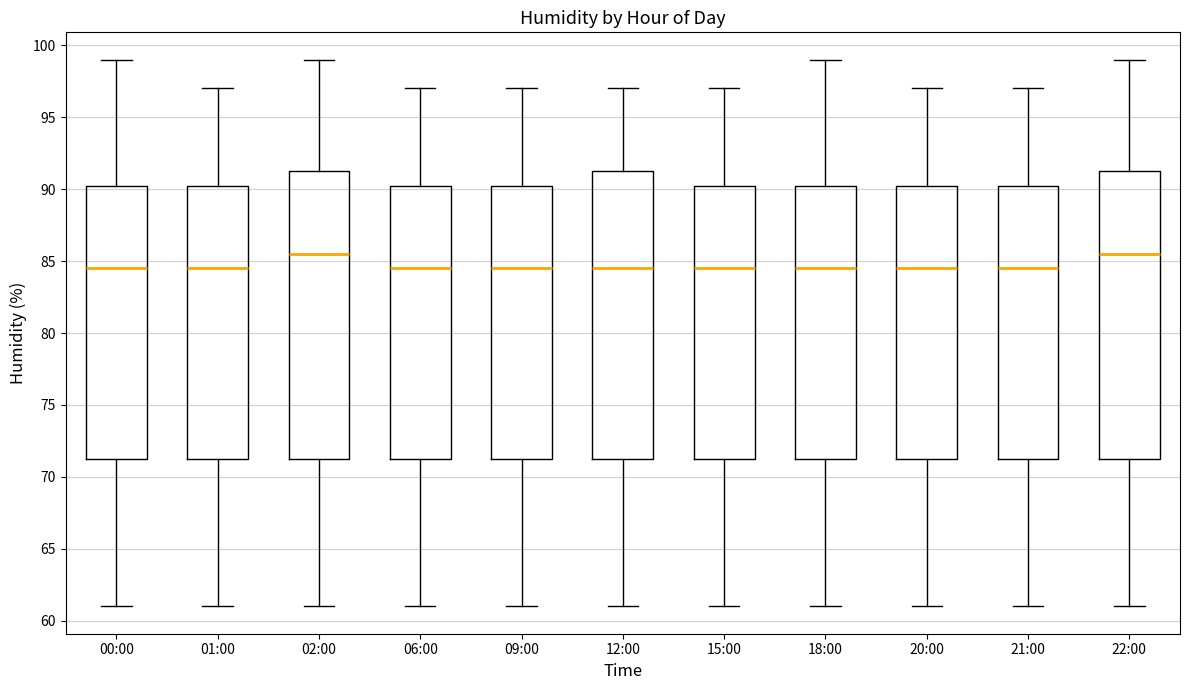

Reading left to right, transcribe this box plot: for each box, give where its median line is, the range the box spans, and where its two whiskers end, as read against the y-axis. The values are not printed on the chart, so give them approximately, as read against the axis.

00:00: median 84.5, box 71.5 to 90.5, whiskers 61.0 to 99.0
01:00: median 84.5, box 71.5 to 90.5, whiskers 61.0 to 97.0
02:00: median 85.5, box 71.5 to 91.5, whiskers 61.0 to 99.0
06:00: median 84.5, box 71.5 to 90.5, whiskers 61.0 to 97.0
09:00: median 84.5, box 71.5 to 90.5, whiskers 61.0 to 97.0
12:00: median 84.5, box 71.5 to 91.5, whiskers 61.0 to 97.0
15:00: median 84.5, box 71.5 to 90.5, whiskers 61.0 to 97.0
18:00: median 84.5, box 71.5 to 90.5, whiskers 61.0 to 99.0
20:00: median 84.5, box 71.5 to 90.5, whiskers 61.0 to 97.0
21:00: median 84.5, box 71.5 to 90.5, whiskers 61.0 to 97.0
22:00: median 85.5, box 71.5 to 91.5, whiskers 61.0 to 99.0